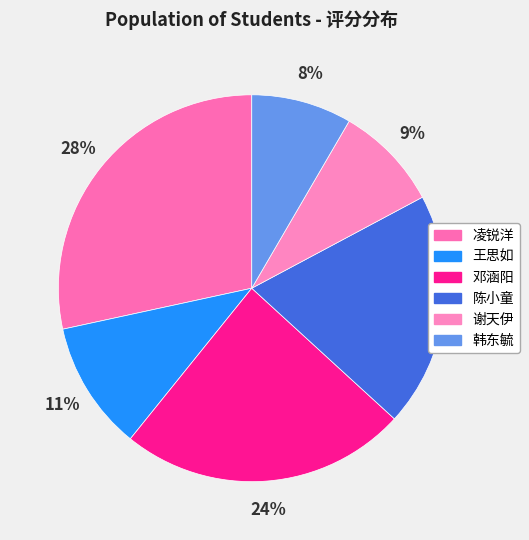

How many slices are in this pie chart?

6